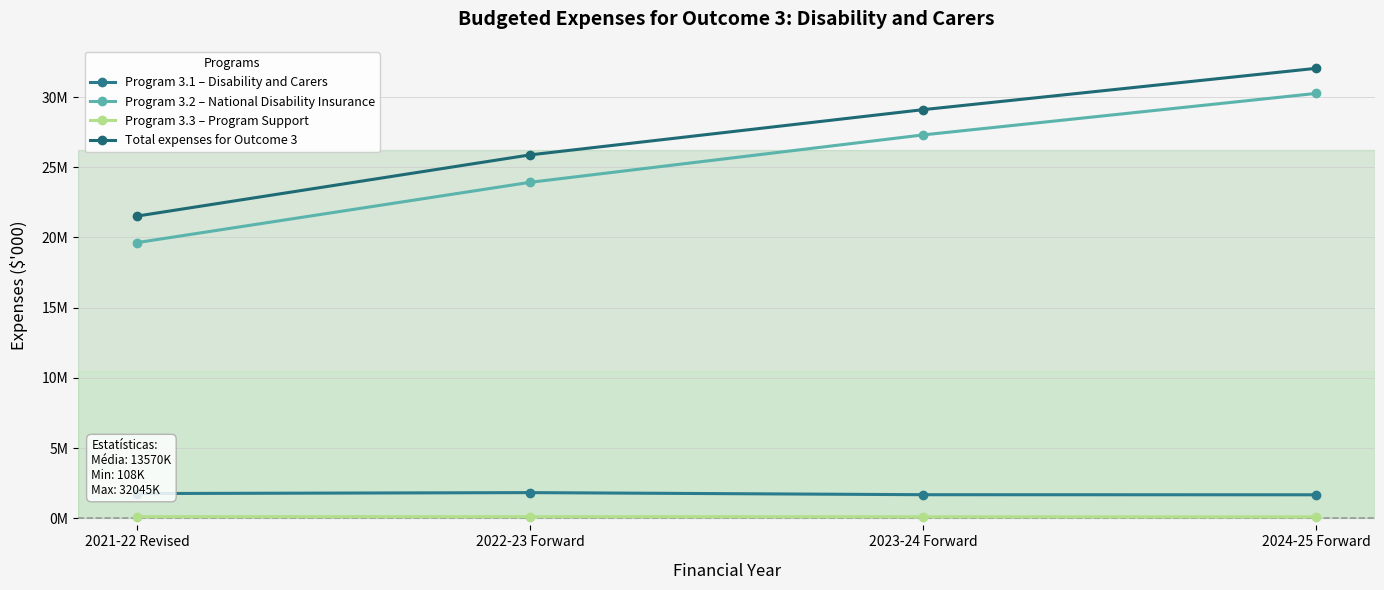

Does the chart have visible grid lines?

Yes